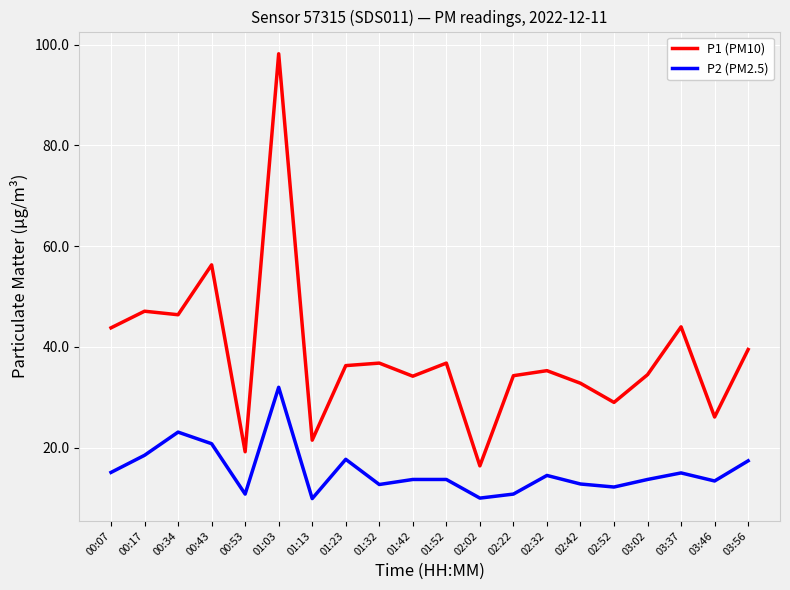

Rank the series by their average value, from highest to lowest.

P1 (PM10), P2 (PM2.5)